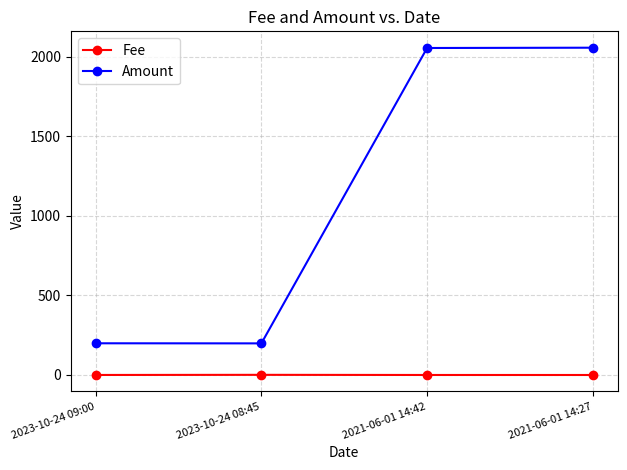

True or false: Amount and Fee intersect in this chart.

False